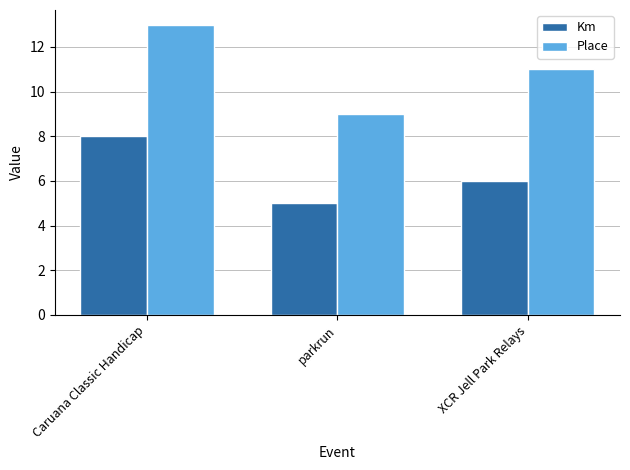

Reading left to right, what are all the values shown in this chart?

Km: Caruana Classic Handicap=8	parkrun=5	XCR Jell Park Relays=6
Place: Caruana Classic Handicap=13	parkrun=9	XCR Jell Park Relays=11